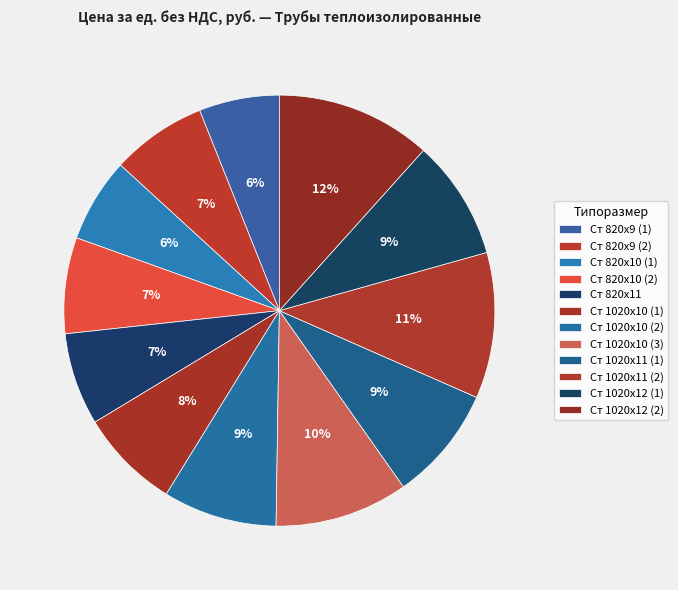

To the nearest percent, what portion does Ст 820х10 (1) represent?

6%